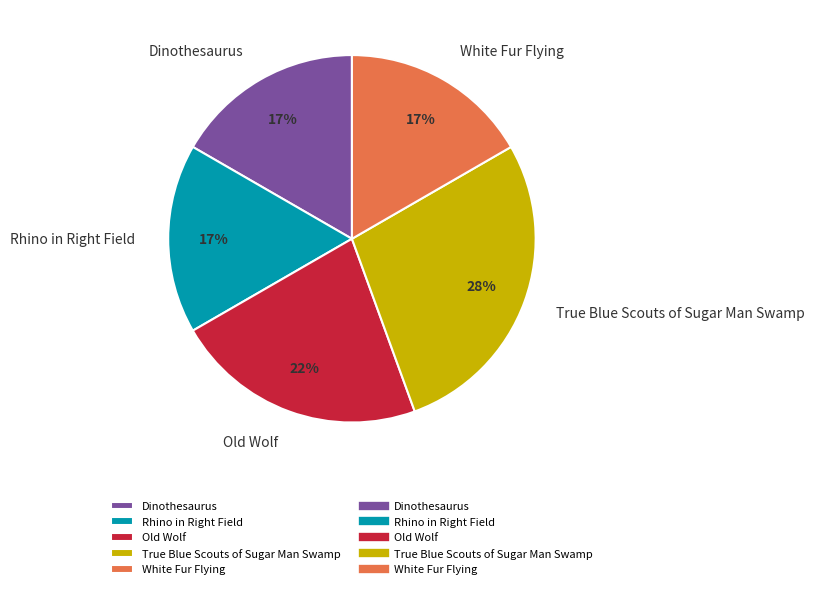

How many slices are in this pie chart?

5